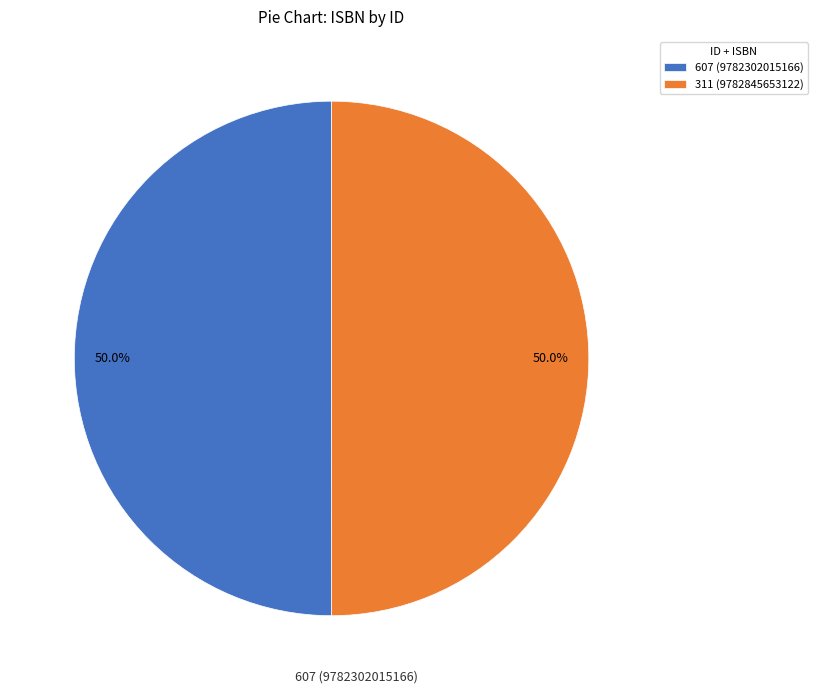

How many slices are in this pie chart?

2